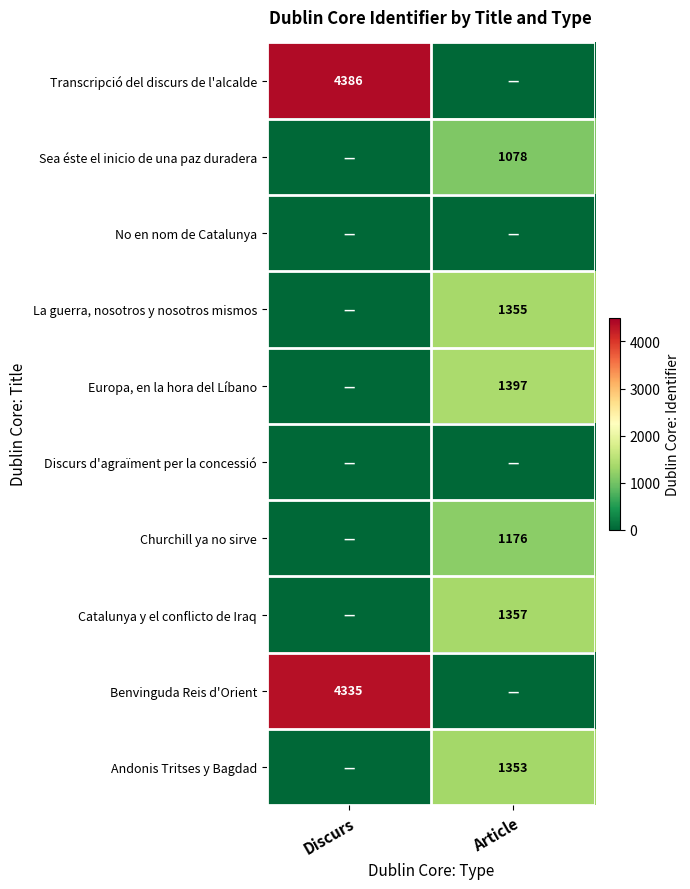

True or false: Sea éste el inicio de una paz duradera has a value of 1078 at Article.

True